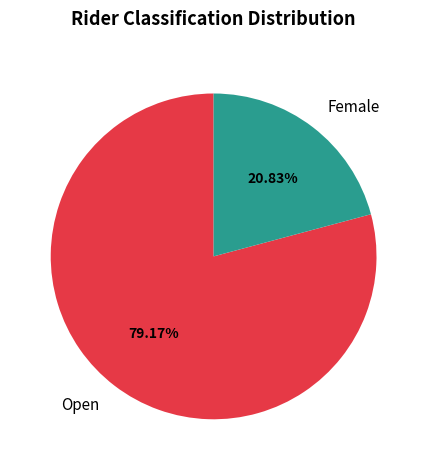

True or false: Female accounts for 27% of the total.

False